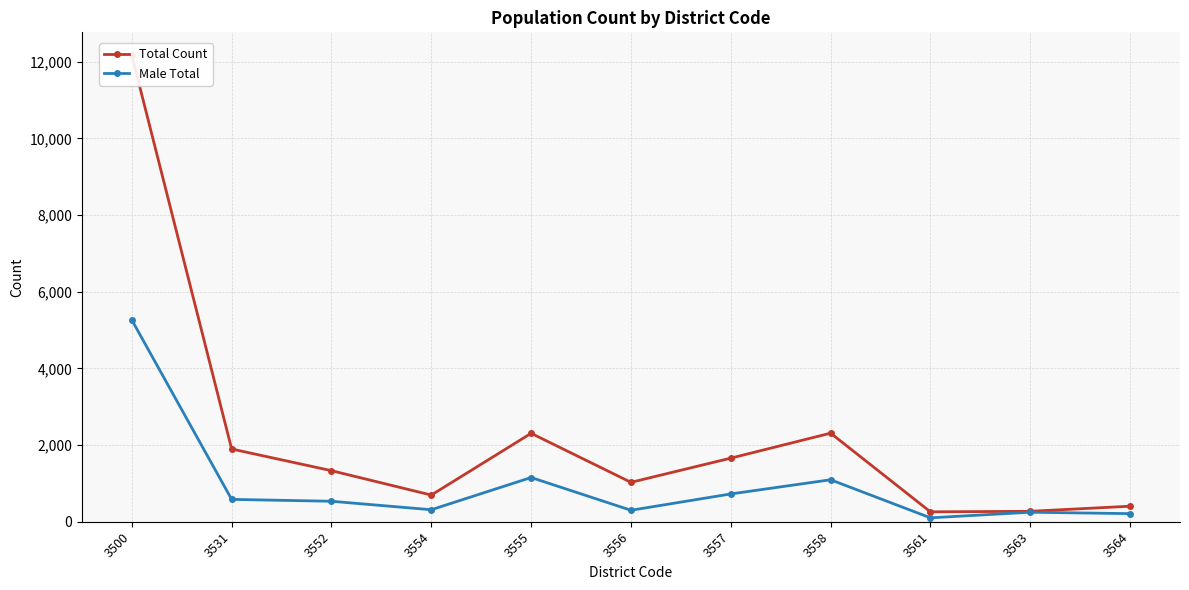

In Male Total, how many points are lower than both neighbors (excluding endpoints)?

3